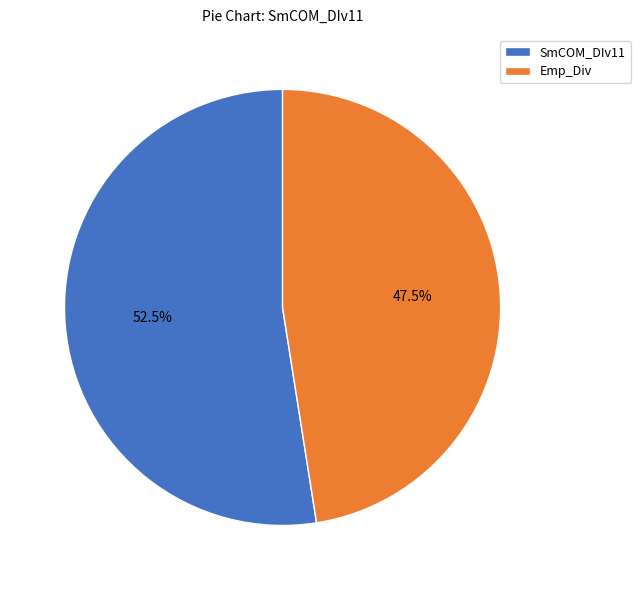

Does any single category account for the majority?

Yes